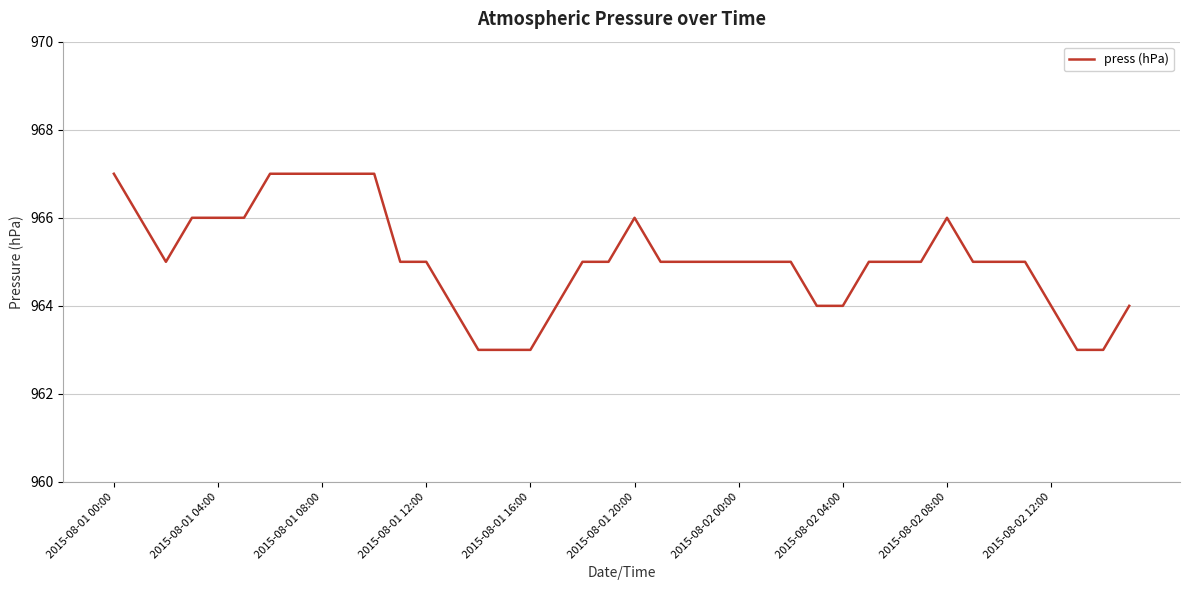

How many series are shown in this chart?

1